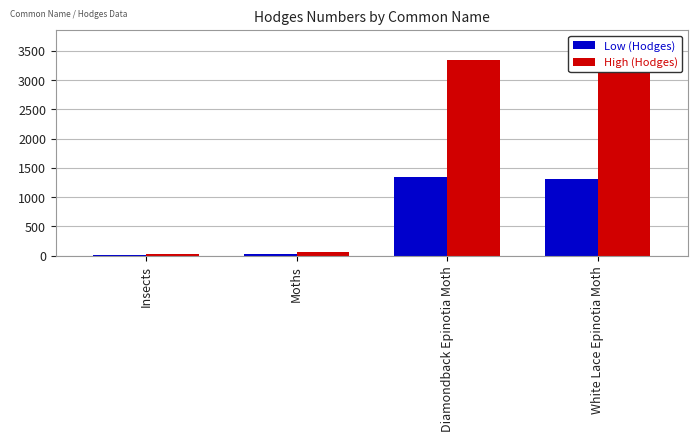

What is the highest value of the High (Hodges) series?

3351.0